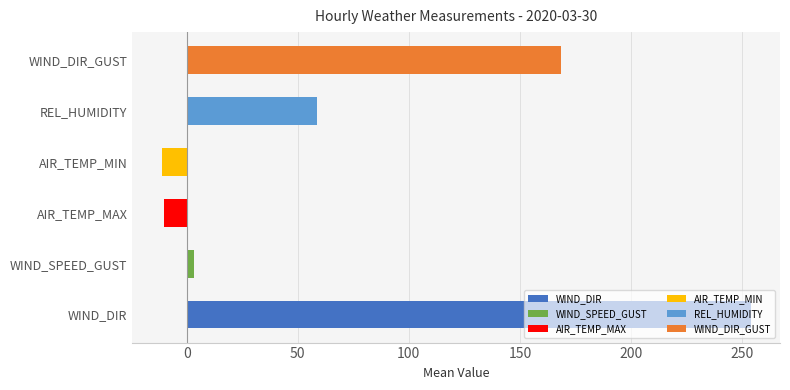

Which series has the largest total across all categories?

WIND_DIR